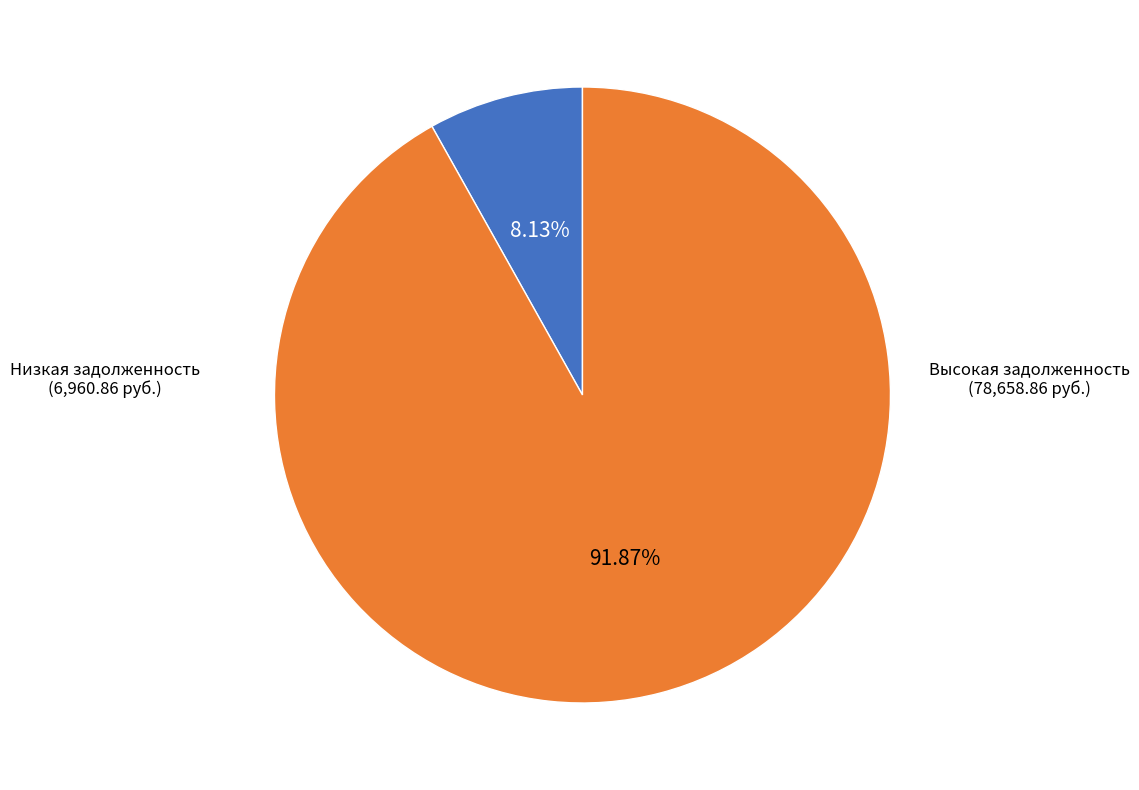

Does any single category account for the majority?

Yes